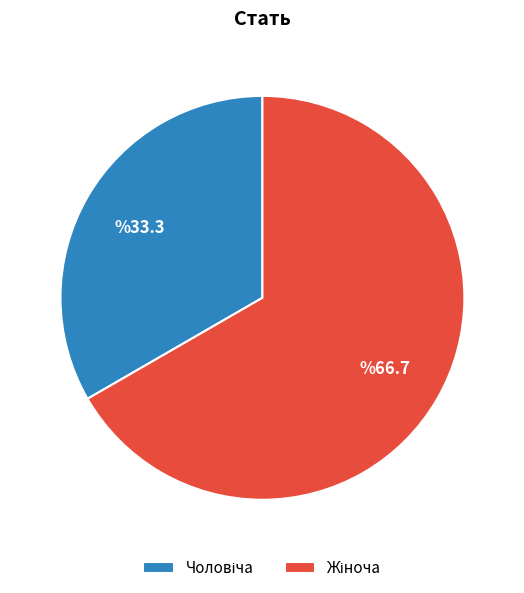

Is there any slice that represents more than half of the pie?

Yes